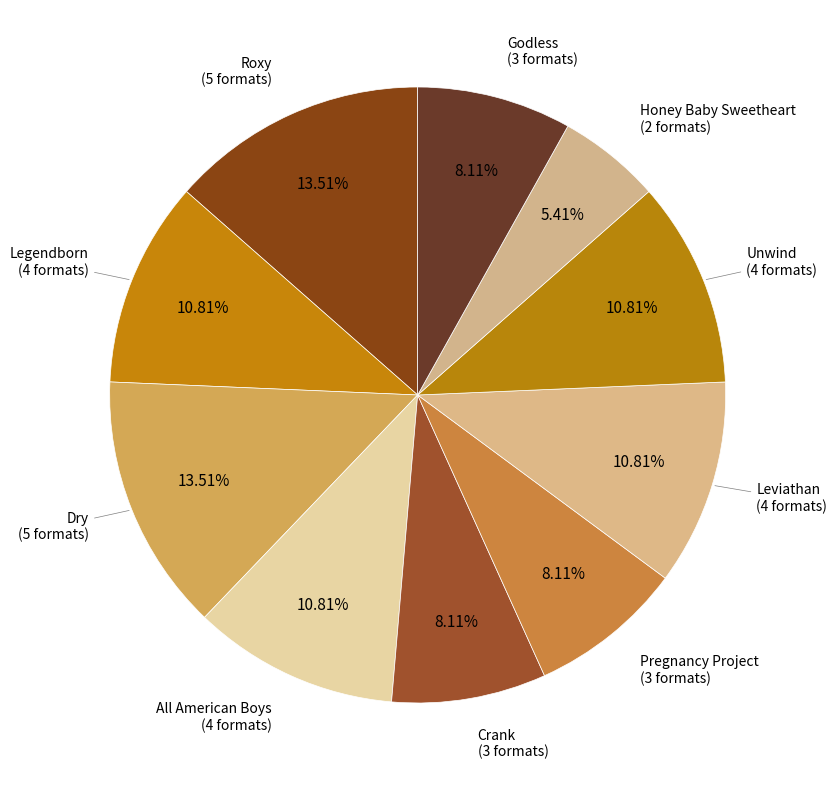

How many segments does this pie chart have?

10